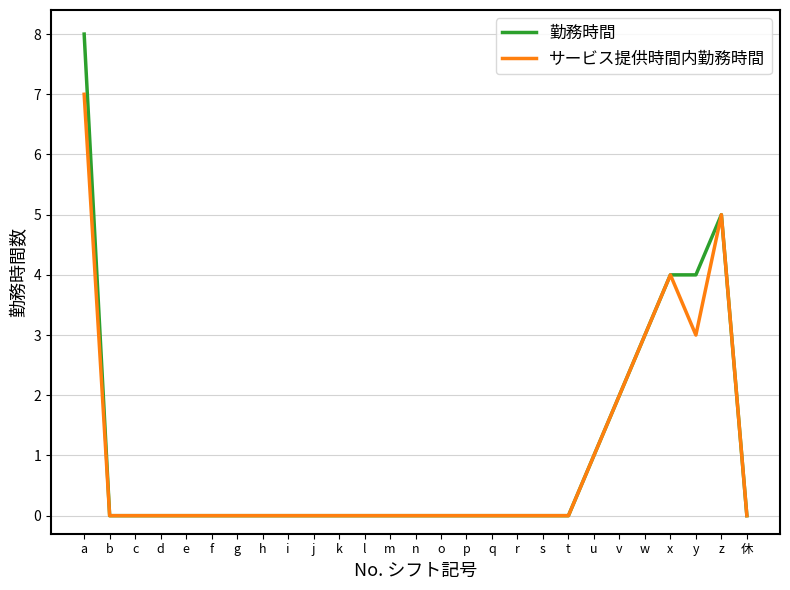

Which series changed the most between a and b?

勤務時間